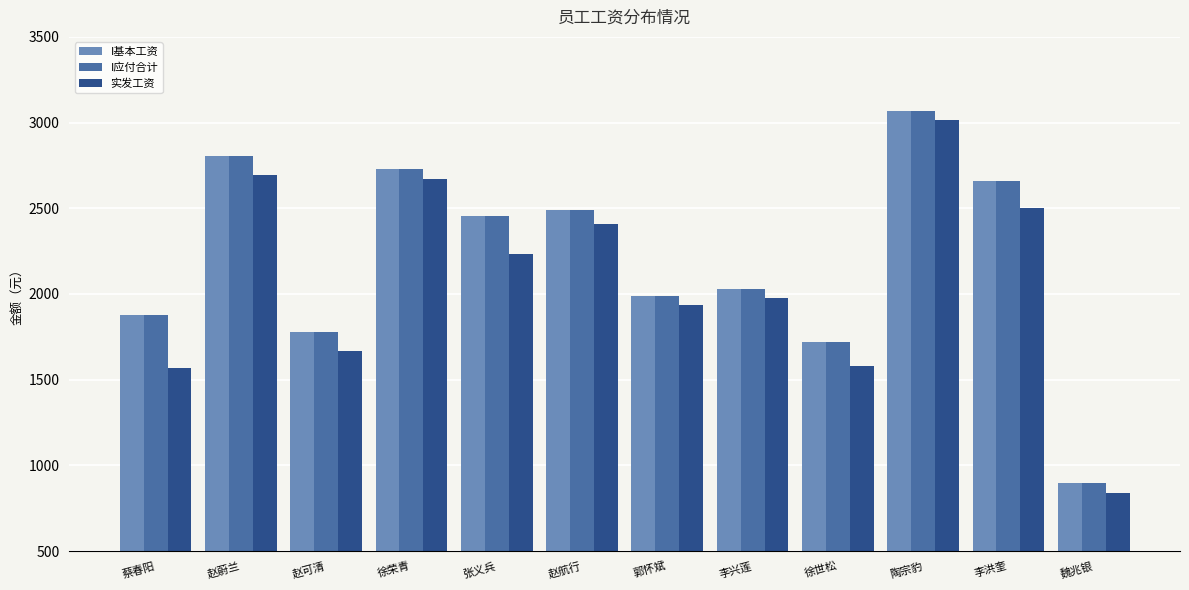

What is the minimum value shown in the chart?

841.0